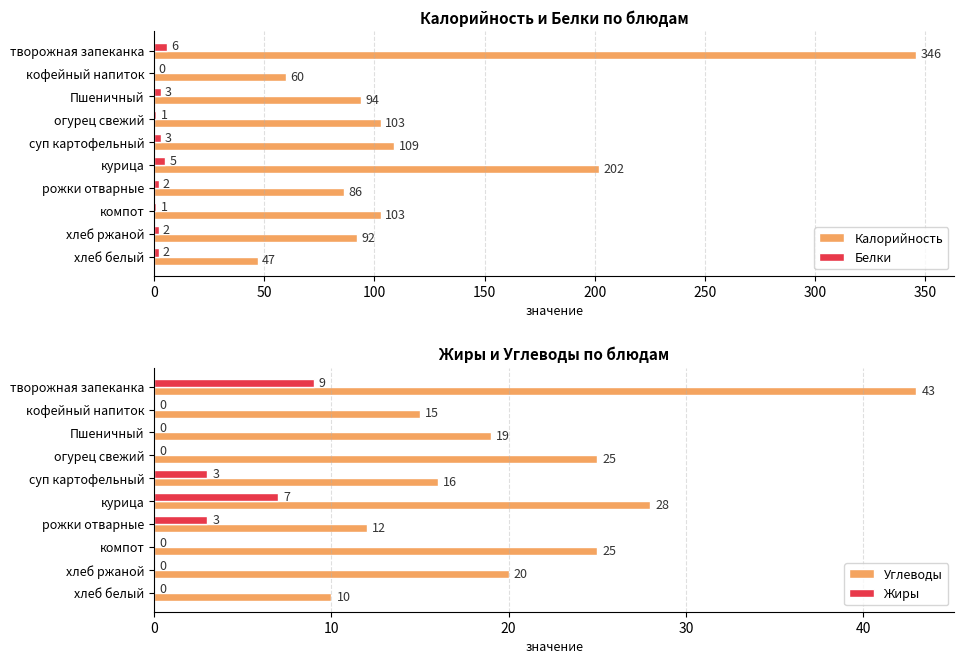

How many data points does each series have?

10